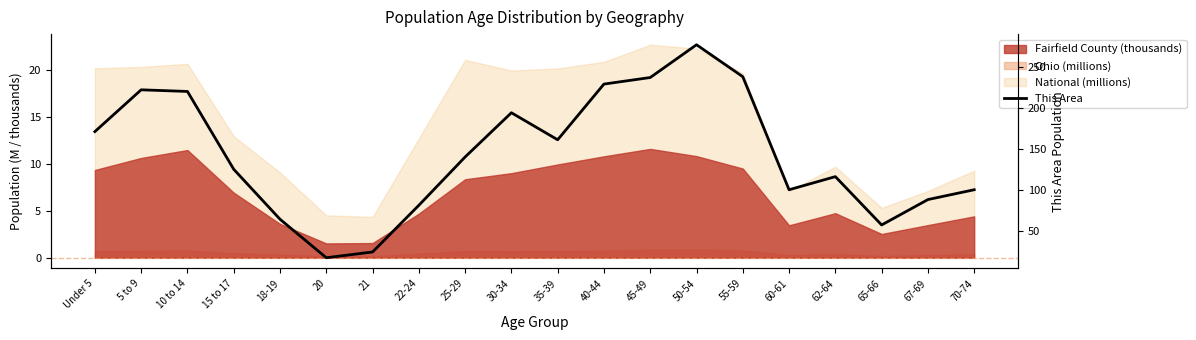

What is the ratio of the value at 18-19 to the value at 30-34?

0.3